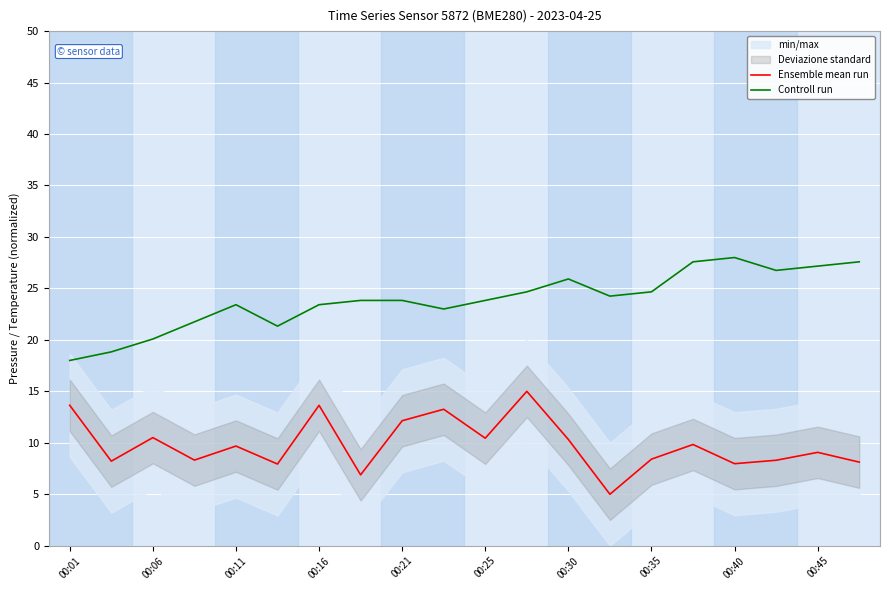

The value of Ensemble mean run at 00:25 is 10.4. True or false?

True